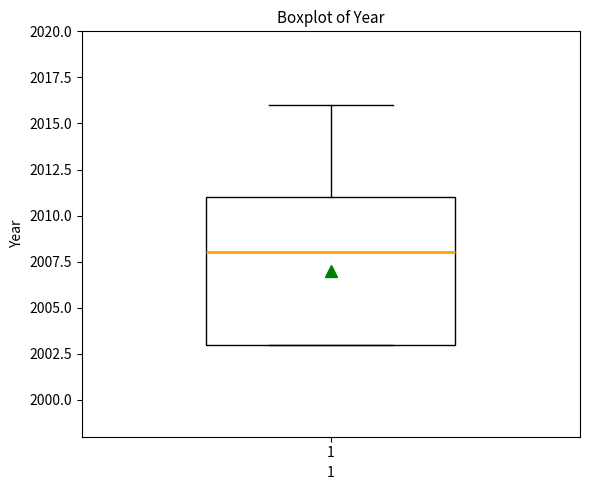

Transcribe this box plot: give where the median line is, the range the box spans, and where the two whiskers end, as read against the y-axis. The values are not printed on the chart, so give them approximately, as read against the axis.

median 2008, box 2003 to 2011, whiskers 2003 to 2016